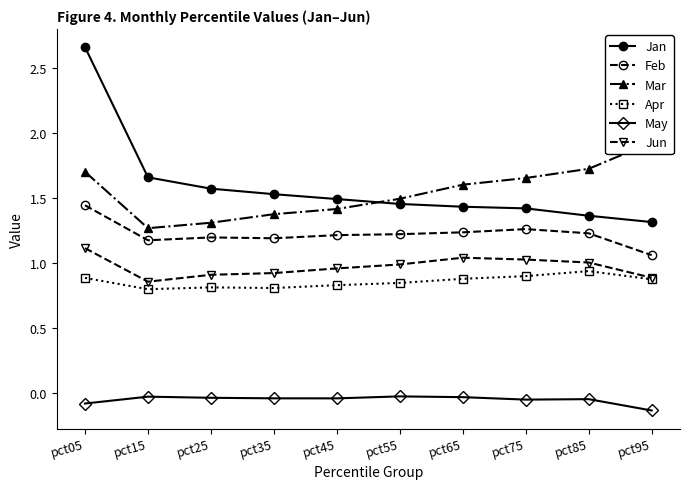

Rank the categories by Mar value from highest to lowest.

pct95, pct85, pct05, pct75, pct65, pct55, pct45, pct35, pct25, pct15